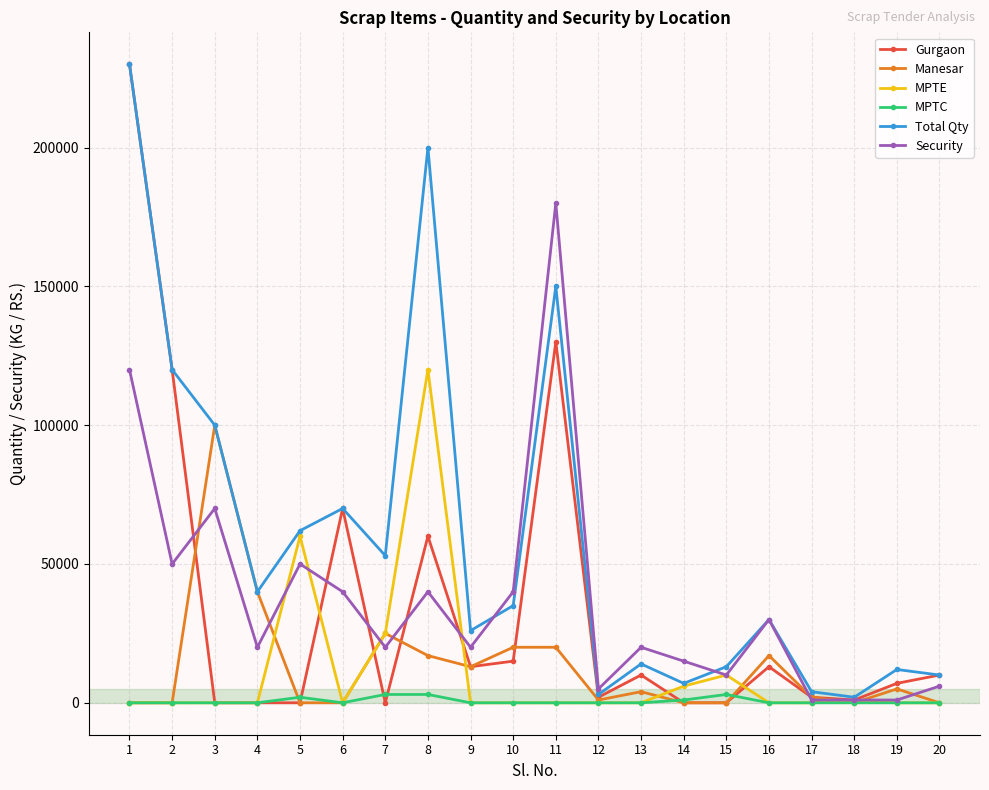

Which series changed the most between 8 and 12?

Total Qty